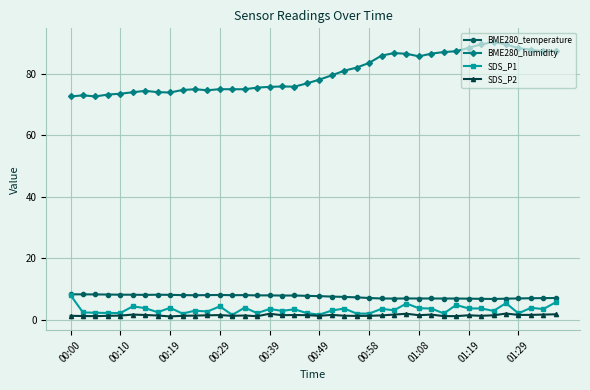

What is the average value of the SDS_P1 series?

3.2